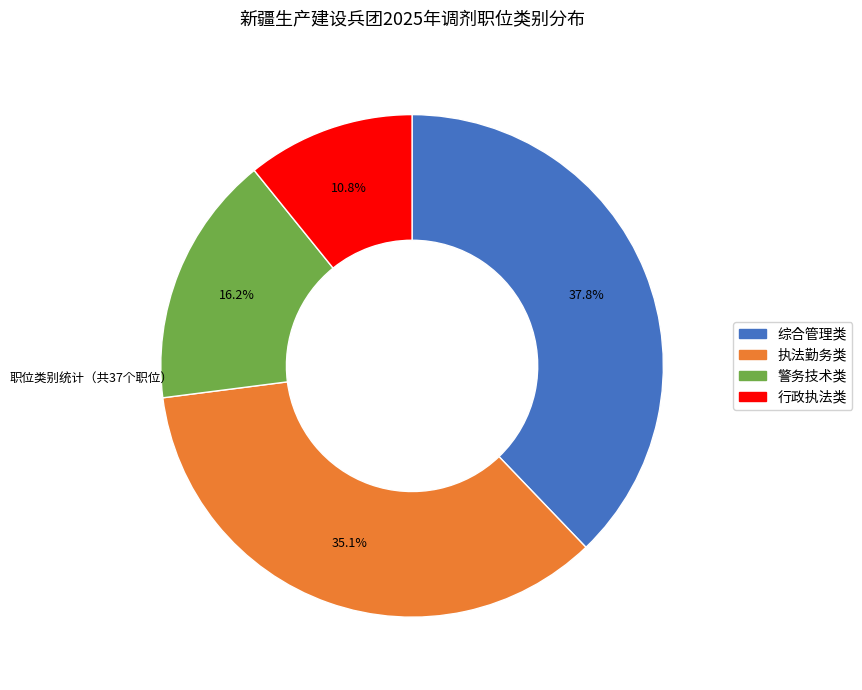

Is there any slice that represents more than half of the pie?

No